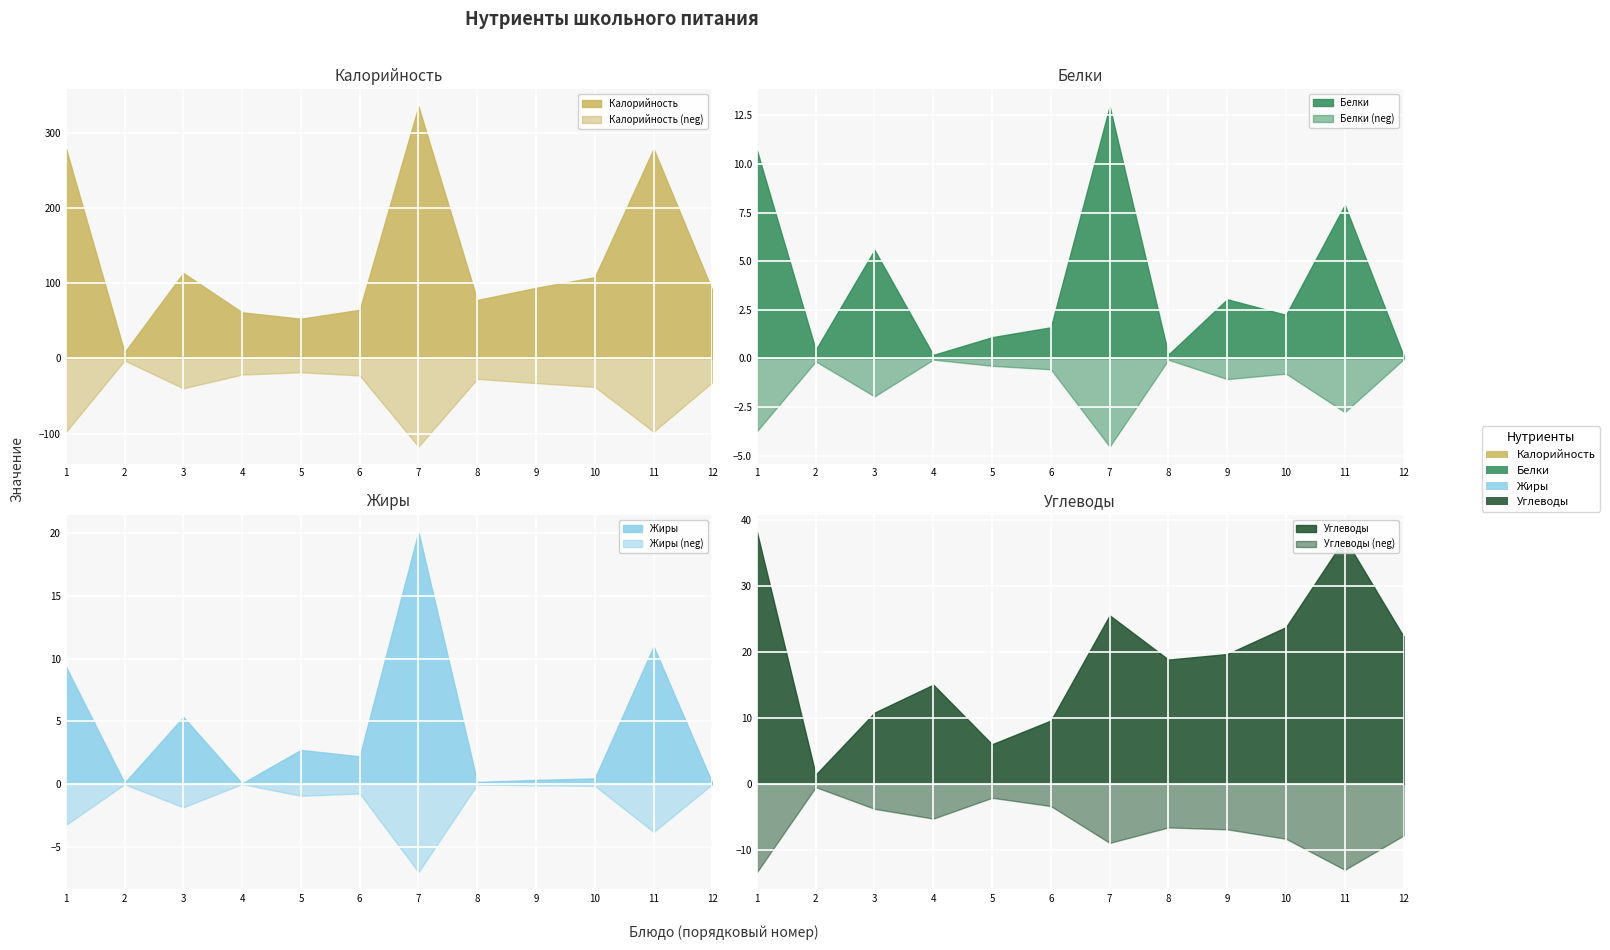

Which series has the widest spread of values?

Калорийность